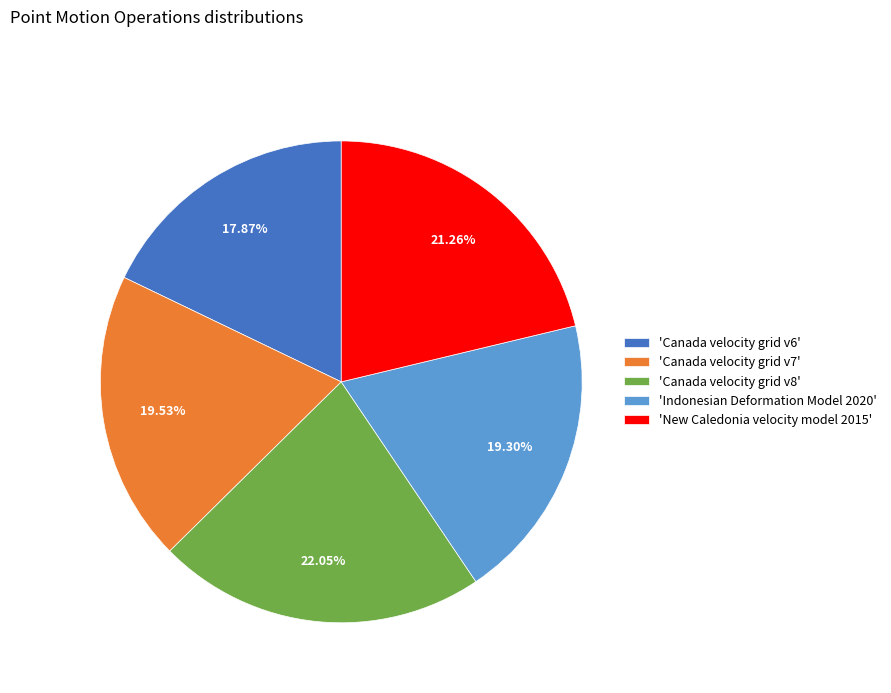

Approximately how many times larger is the value at 'Canada velocity grid v6' compared to 'Canada velocity grid v7'?

0.9